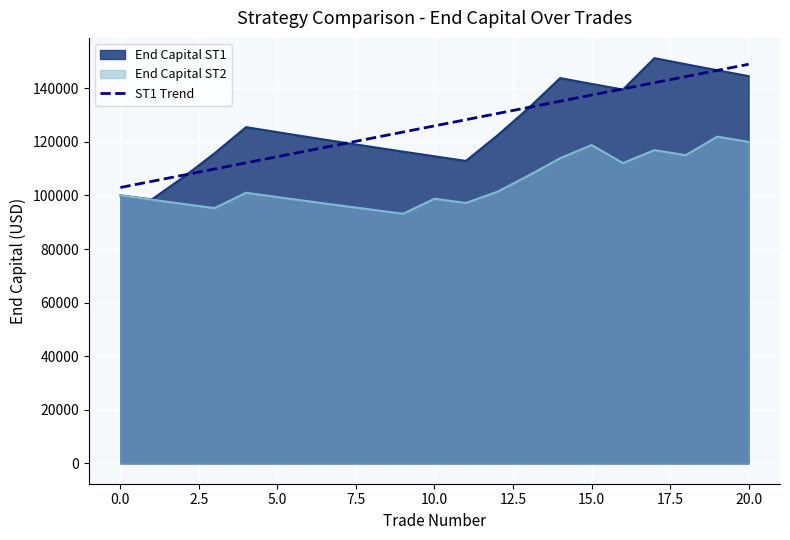

Rank the series at 10.0 from lowest to highest value.

End Capital ST2, End Capital ST1, ST1 Trend